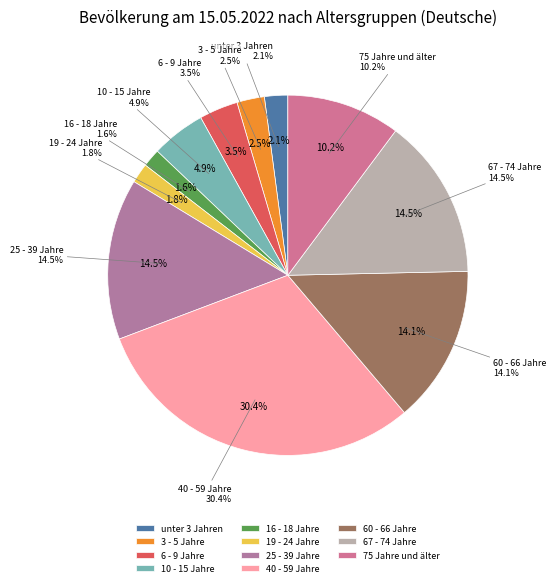

Which slice is the largest?

40 - 59 Jahre